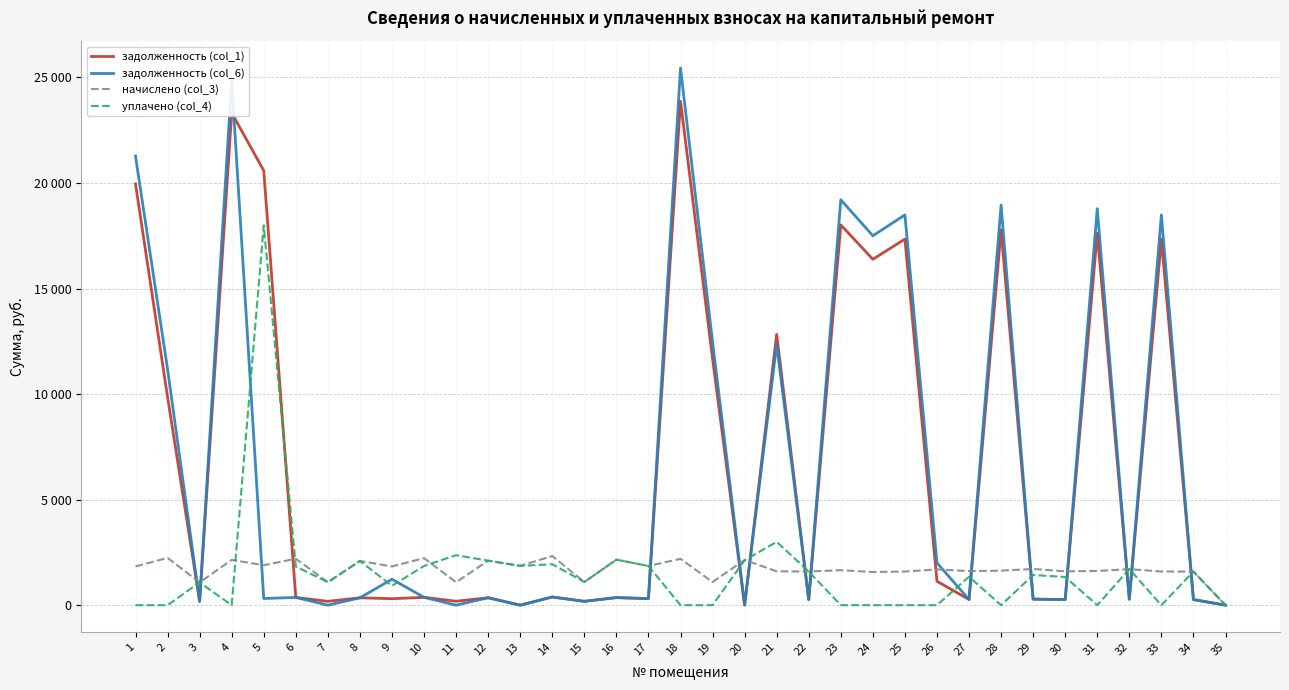

What is the sum of the задолженность (col_1) values at 13 and 14?

387.9